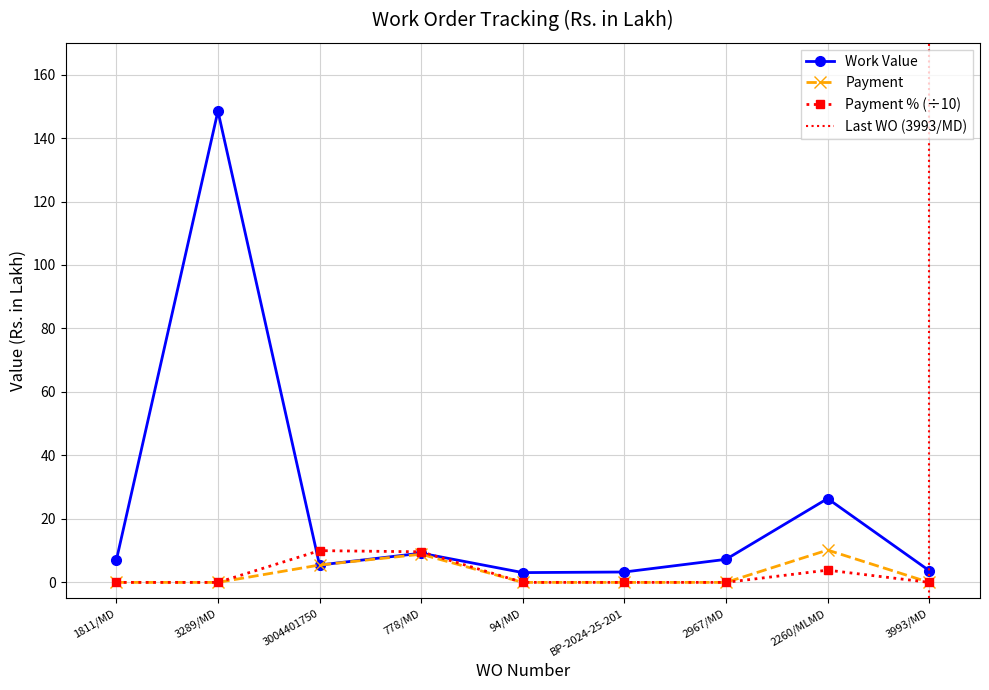

The Work Value series shows 7.3 at 2967/MD. True or false?

True